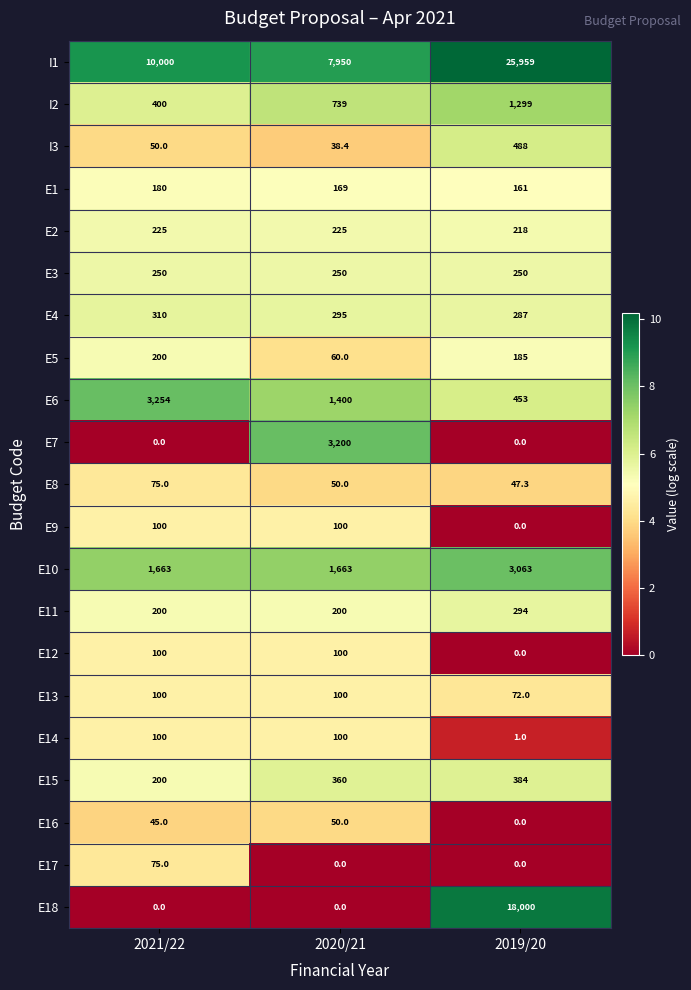

Which series has the widest spread of values?

I1